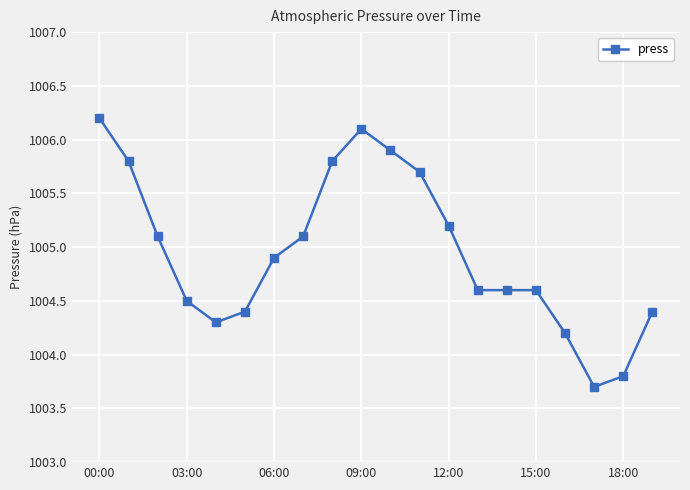

True or false: the data has more than 0 interior local peaks.

True